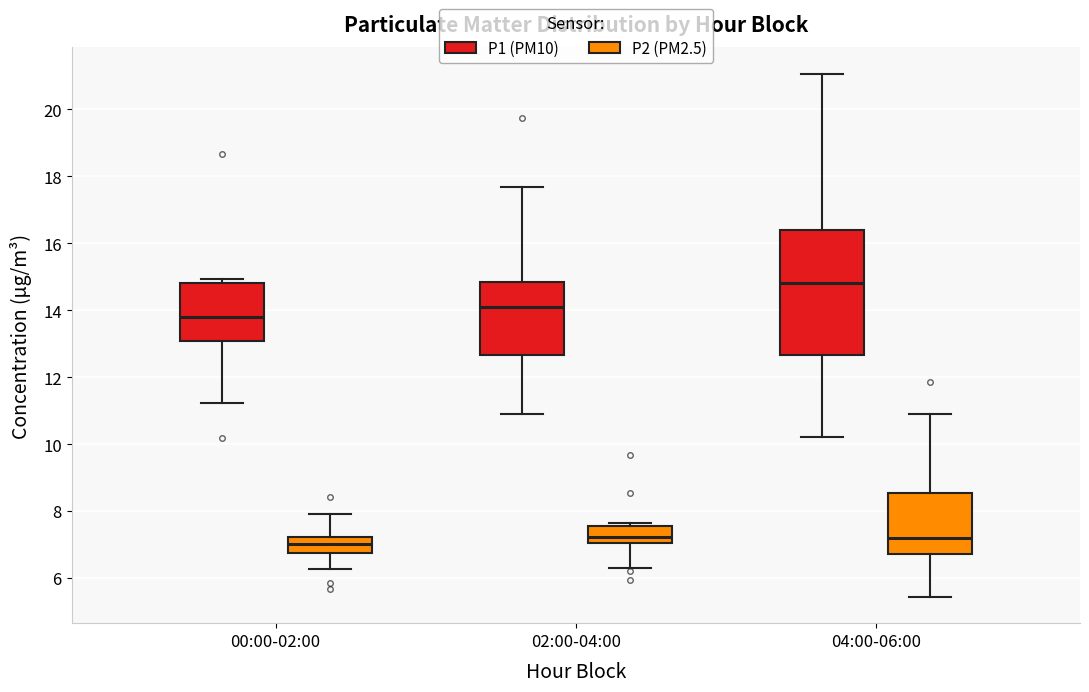

Comparing the boxes themselves (not the whiskers), which one is the tallest?

04:00-06:00 (P1 (PM10))